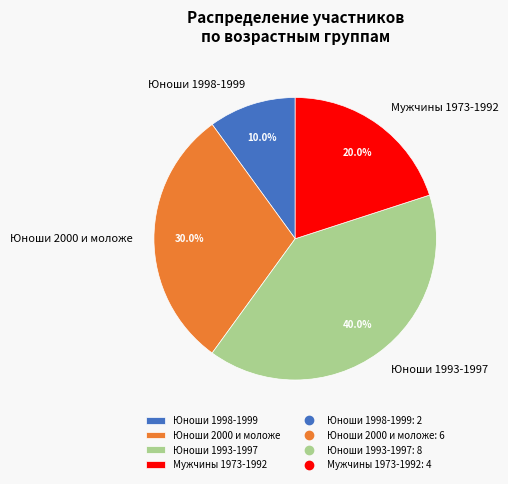

To the nearest percent, what percentage of the pie is Юноши 1993-1997?

40%